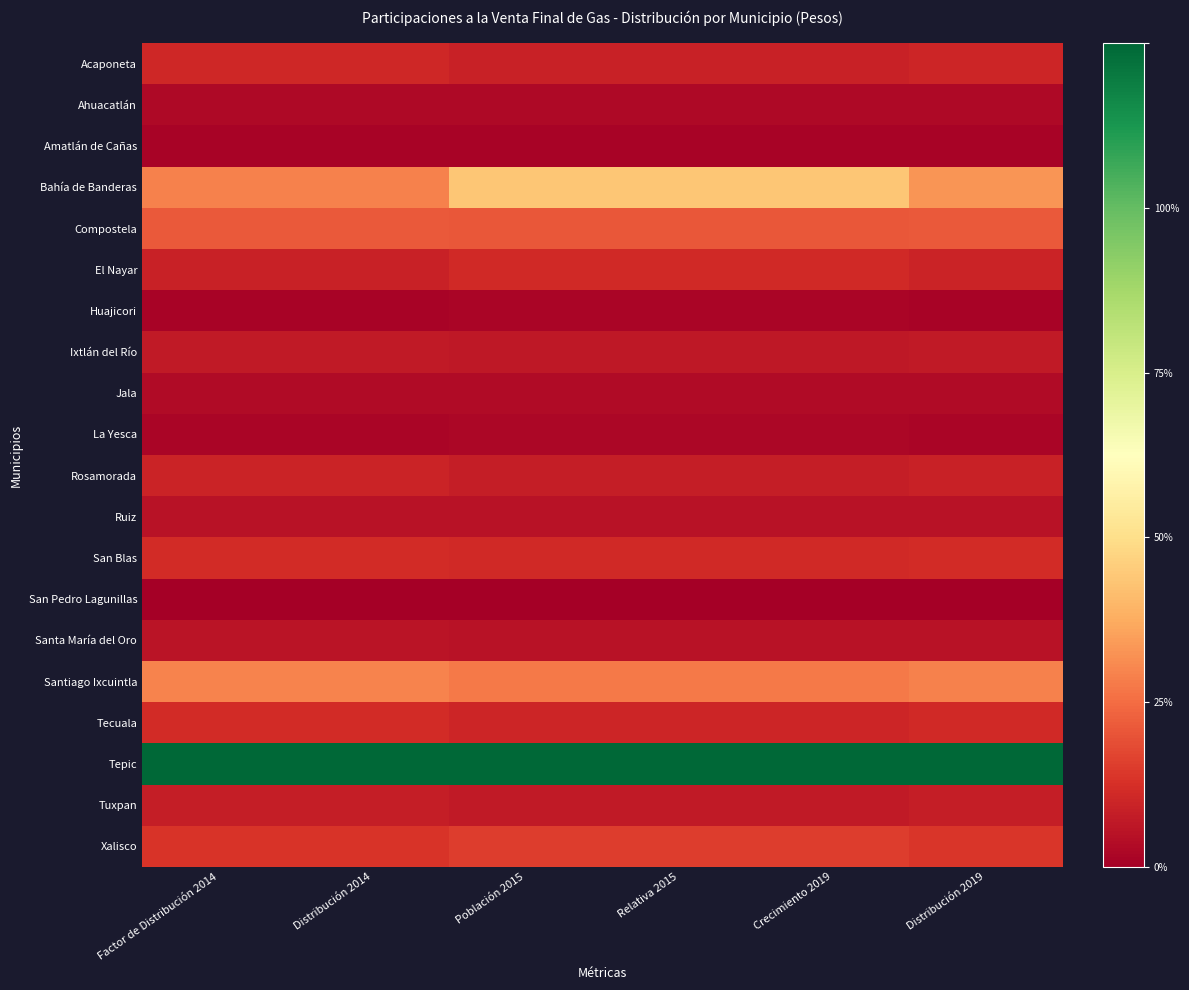

Reading left to right, what are all the values shown in this chart?

Acaponeta: Factor de Distribución 2014=0.1	Distribución 2014=0.1	Población 2015=0.1	Relativa 2015=0.1	Crecimiento 2019=0.1	Distribución 2019=0.1
Ahuacatlán: Factor de Distribución 2014=0.0	Distribución 2014=0.0	Población 2015=0.0	Relativa 2015=0.0	Crecimiento 2019=0.0	Distribución 2019=0.0
Amatlán de Cañas: Factor de Distribución 2014=0.0	Distribución 2014=0.0	Población 2015=0.0	Relativa 2015=0.0	Crecimiento 2019=0.0	Distribución 2019=0.0
Bahía de Banderas: Factor de Distribución 2014=0.2	Distribución 2014=0.2	Población 2015=0.4	Relativa 2015=0.4	Crecimiento 2019=0.4	Distribución 2019=0.3
Compostela: Factor de Distribución 2014=0.2	Distribución 2014=0.2	Población 2015=0.2	Relativa 2015=0.2	Crecimiento 2019=0.2	Distribución 2019=0.2
El Nayar: Factor de Distribución 2014=0.1	Distribución 2014=0.1	Población 2015=0.1	Relativa 2015=0.1	Crecimiento 2019=0.1	Distribución 2019=0.1
Huajicori: Factor de Distribución 2014=0.0	Distribución 2014=0.0	Población 2015=0.0	Relativa 2015=0.0	Crecimiento 2019=0.0	Distribución 2019=0.0
Ixtlán del Río: Factor de Distribución 2014=0.1	Distribución 2014=0.1	Población 2015=0.1	Relativa 2015=0.1	Crecimiento 2019=0.1	Distribución 2019=0.1
Jala: Factor de Distribución 2014=0.0	Distribución 2014=0.0	Población 2015=0.0	Relativa 2015=0.0	Crecimiento 2019=0.0	Distribución 2019=0.0
La Yesca: Factor de Distribución 2014=0.0	Distribución 2014=0.0	Población 2015=0.0	Relativa 2015=0.0	Crecimiento 2019=0.0	Distribución 2019=0.0
Rosamorada: Factor de Distribución 2014=0.1	Distribución 2014=0.1	Población 2015=0.1	Relativa 2015=0.1	Crecimiento 2019=0.1	Distribución 2019=0.1
Ruiz: Factor de Distribución 2014=0.0	Distribución 2014=0.0	Población 2015=0.0	Relativa 2015=0.0	Crecimiento 2019=0.0	Distribución 2019=0.0
San Blas: Factor de Distribución 2014=0.1	Distribución 2014=0.1	Población 2015=0.1	Relativa 2015=0.1	Crecimiento 2019=0.1	Distribución 2019=0.1
San Pedro Lagunillas: Factor de Distribución 2014=0.0	Distribución 2014=0.0	Población 2015=0.0	Relativa 2015=0.0	Crecimiento 2019=0.0	Distribución 2019=0.0
Santa María del Oro: Factor de Distribución 2014=0.0	Distribución 2014=0.0	Población 2015=0.0	Relativa 2015=0.0	Crecimiento 2019=0.0	Distribución 2019=0.0
Santiago Ixcuintla: Factor de Distribución 2014=0.2	Distribución 2014=0.2	Población 2015=0.2	Relativa 2015=0.2	Crecimiento 2019=0.2	Distribución 2019=0.2
Tecuala: Factor de Distribución 2014=0.1	Distribución 2014=0.1	Población 2015=0.1	Relativa 2015=0.1	Crecimiento 2019=0.1	Distribución 2019=0.1
Tepic: Factor de Distribución 2014=1.0	Distribución 2014=1.0	Población 2015=1.0	Relativa 2015=1.0	Crecimiento 2019=1.0	Distribución 2019=1.0
Tuxpan: Factor de Distribución 2014=0.1	Distribución 2014=0.1	Población 2015=0.1	Relativa 2015=0.1	Crecimiento 2019=0.1	Distribución 2019=0.1
Xalisco: Factor de Distribución 2014=0.1	Distribución 2014=0.1	Población 2015=0.1	Relativa 2015=0.1	Crecimiento 2019=0.1	Distribución 2019=0.1